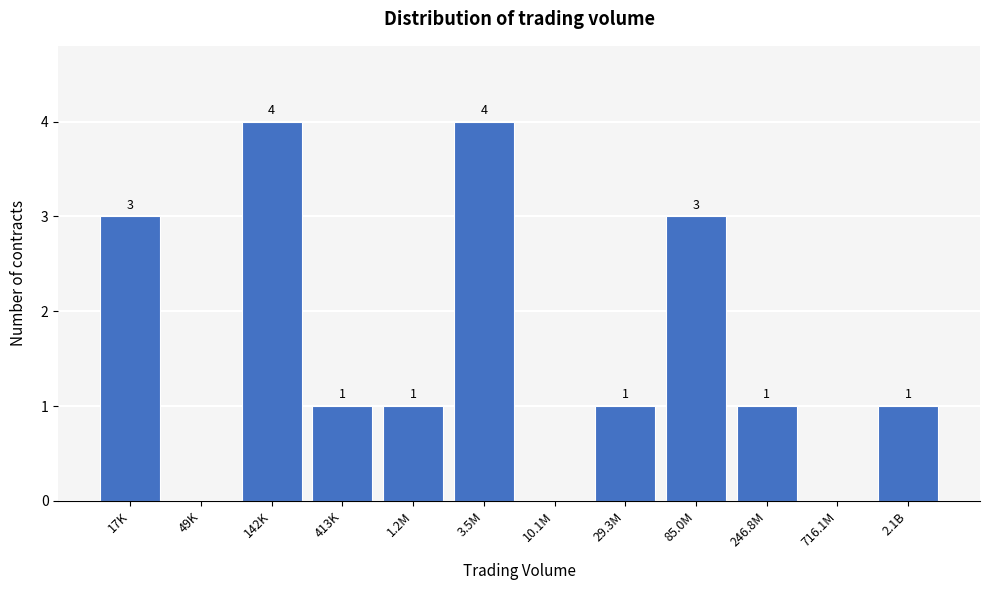

Reading right to left, what are all the values shown in this chart?

2.1B=1	716.1M=0	246.8M=1	85.0M=3	29.3M=1	10.1M=0	3.5M=4	1.2M=1	413K=1	142K=4	49K=0	17K=3